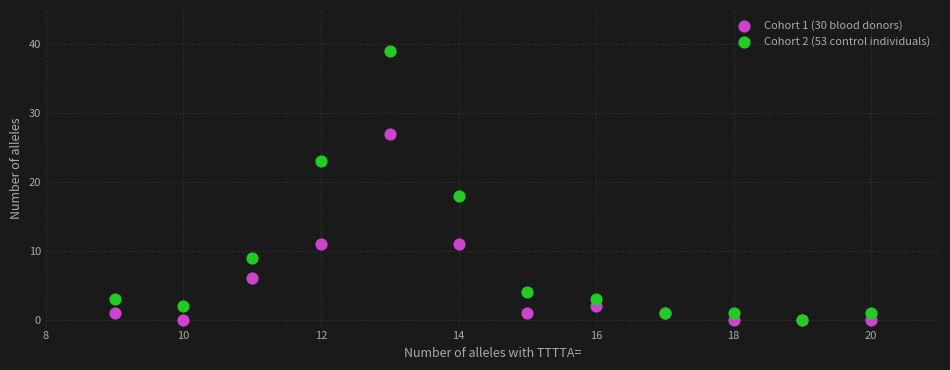

What are all the series names shown in the legend?

Cohort 1 (30 blood donors), Cohort 2 (53 control individuals)